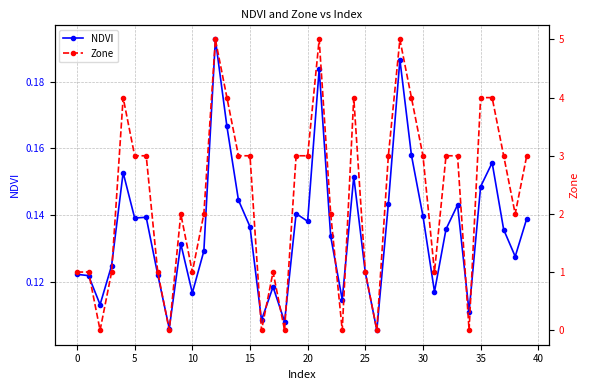

In NDVI, how many points are lower than both neighbors (excluding endpoints)?

12